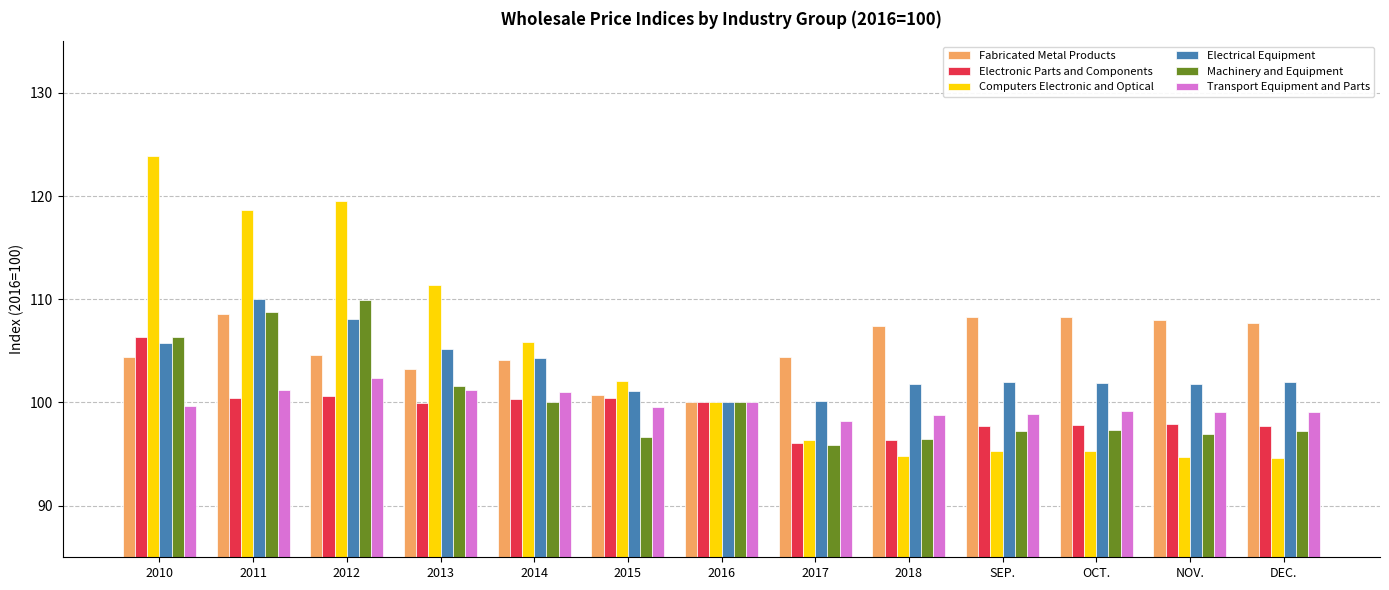

The Transport Equipment and Parts series shows 101.2 at 2013. True or false?

True